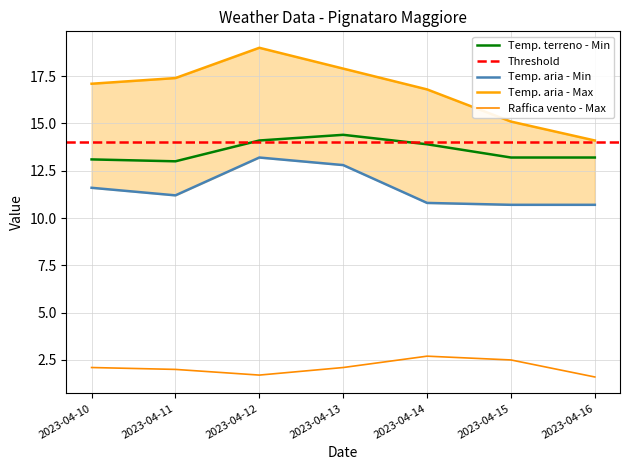

True or false: Temperatura terreno - Min and Temperatura aria - Min intersect in this chart.

False